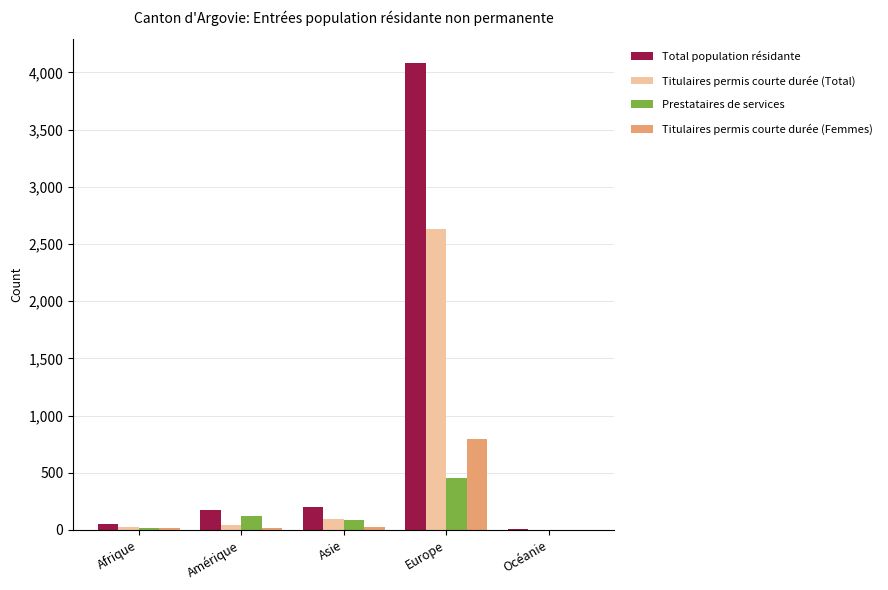

Which series has the largest total across all categories?

Total population résidante